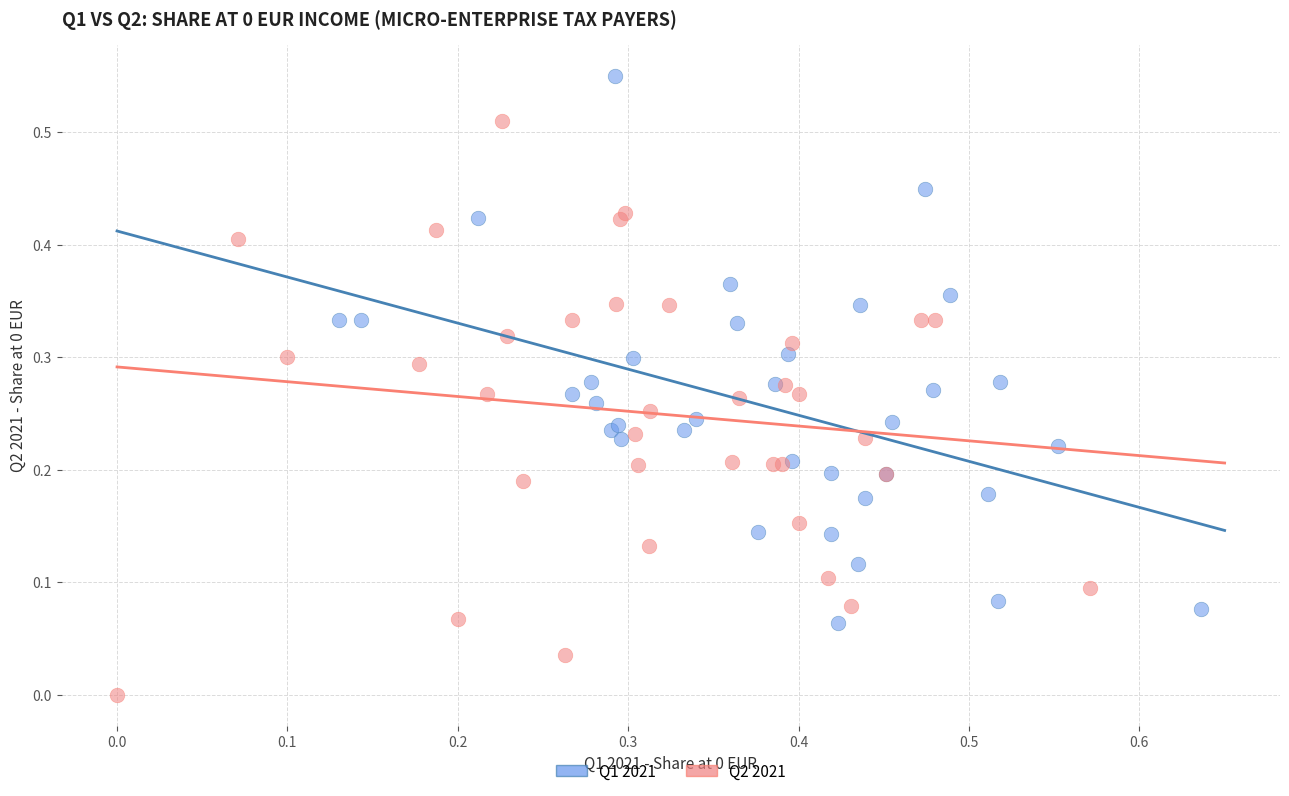

Which series reaches the minimum Y coordinate?

Q2 2021